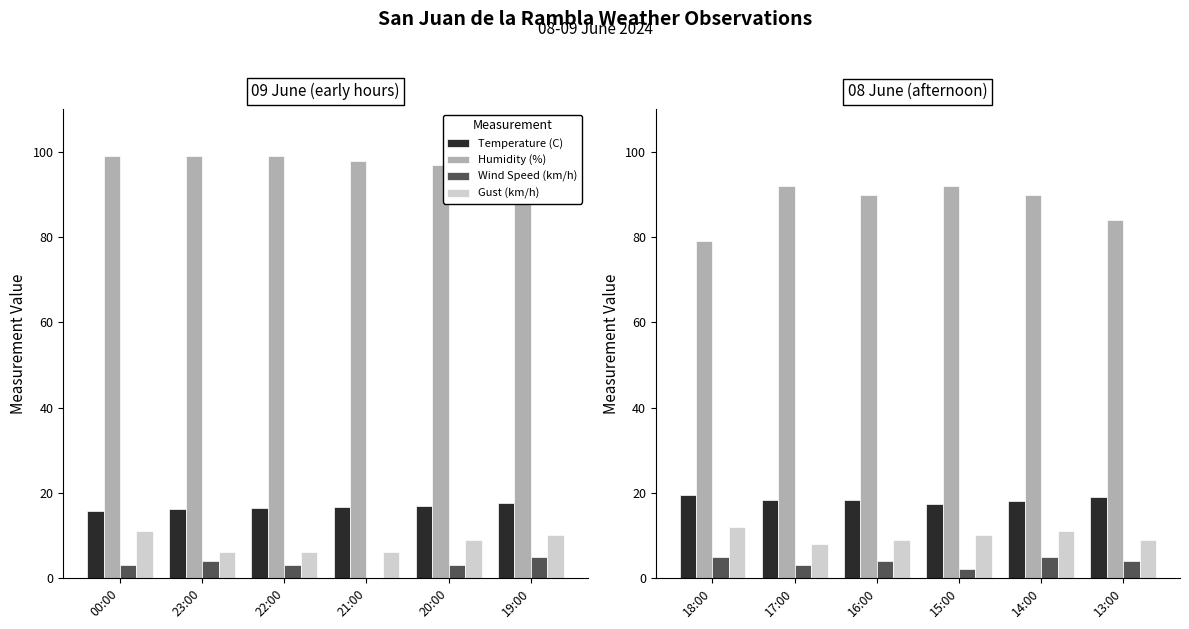

What is the spread (max minus min) of values at 13:00?

80.0